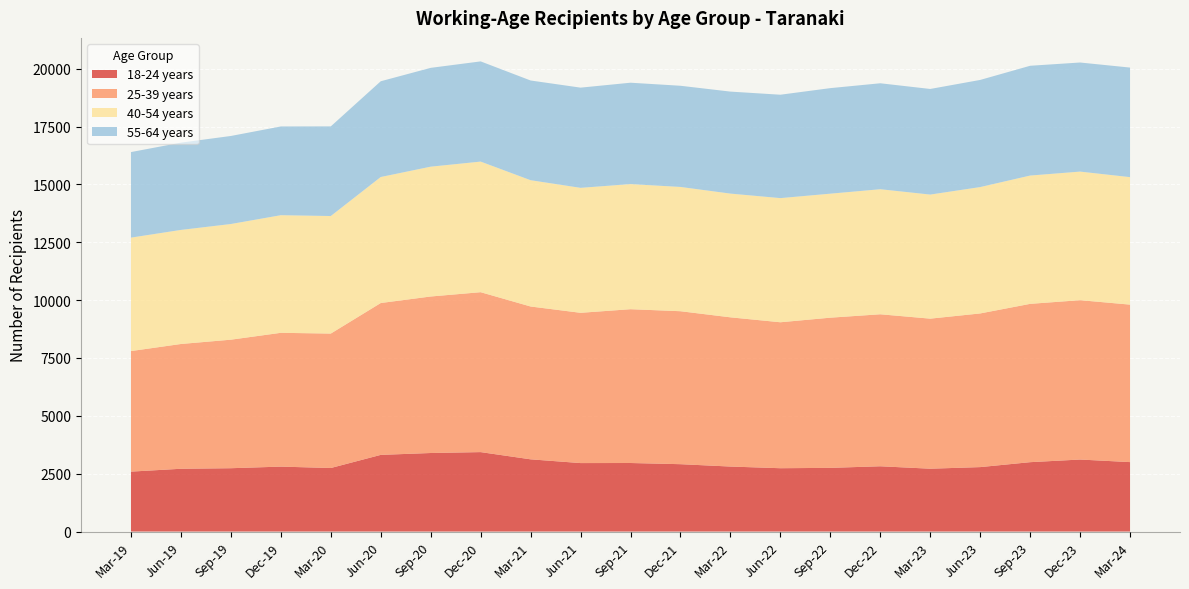

Reading right to left, what are all the values shown in this chart?

18-24 years: Mar-24=3000	Dec-23=3111	Sep-23=2997	Jun-23=2784	Mar-23=2715	Dec-22=2820	Sep-22=2751	Jun-22=2736	Mar-22=2808	Dec-21=2910	Sep-21=2961	Jun-21=2958	Mar-21=3120	Dec-20=3432	Sep-20=3393	Jun-20=3312	Mar-20=2745	Dec-19=2805	Sep-19=2736	Jun-19=2712	Mar-19=2589
25-39 years: Mar-24=6804	Dec-23=6885	Sep-23=6840	Jun-23=6639	Mar-23=6483	Dec-22=6567	Sep-22=6489	Jun-22=6306	Mar-22=6447	Dec-21=6609	Sep-21=6645	Jun-21=6492	Mar-21=6603	Dec-20=6909	Sep-20=6762	Jun-20=6561	Mar-20=5808	Dec-19=5781	Sep-19=5553	Jun-19=5391	Mar-19=5208
40-54 years: Mar-24=5508	Dec-23=5556	Sep-23=5544	Jun-23=5460	Mar-23=5361	Dec-22=5403	Sep-22=5358	Jun-22=5364	Mar-22=5346	Dec-21=5370	Sep-21=5406	Jun-21=5400	Mar-21=5457	Dec-20=5643	Sep-20=5610	Jun-20=5445	Mar-20=5079	Dec-19=5082	Sep-19=4998	Jun-19=4929	Mar-19=4902
55-64 years: Mar-24=4734	Dec-23=4713	Sep-23=4743	Jun-23=4629	Mar-23=4563	Dec-22=4578	Sep-22=4560	Jun-22=4467	Mar-22=4407	Dec-21=4371	Sep-21=4380	Jun-21=4329	Mar-21=4308	Dec-20=4329	Sep-20=4269	Jun-20=4137	Mar-20=3873	Dec-19=3834	Sep-19=3804	Jun-19=3771	Mar-19=3696